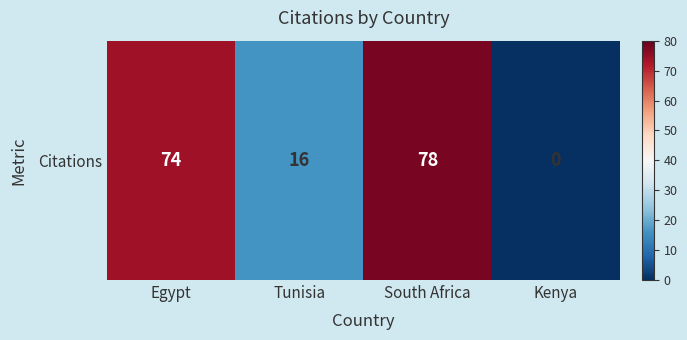

Reading right to left, what are all the values shown in this chart?

Kenya=0	South Africa=78	Tunisia=16	Egypt=74